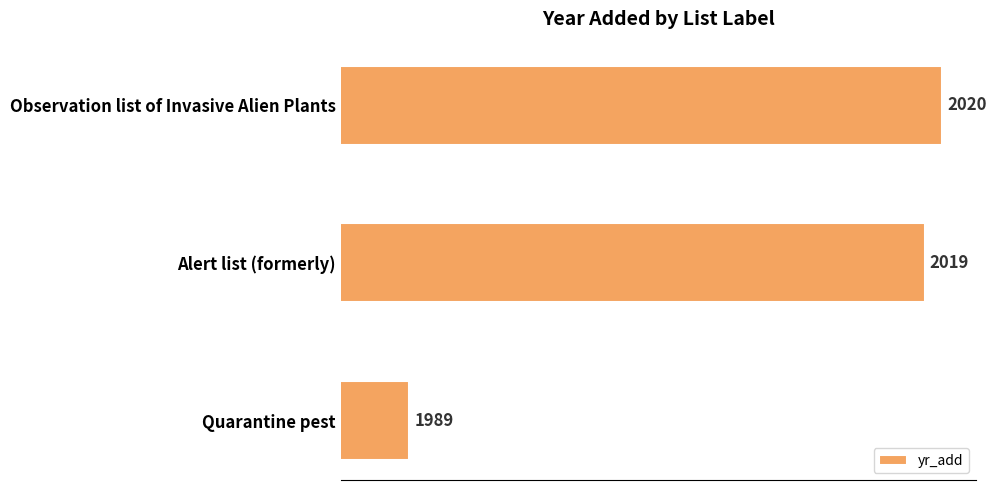

Rank the categories by value from highest to lowest.

Observation list of Invasive Alien Plants, Alert list (formerly), Quarantine pest